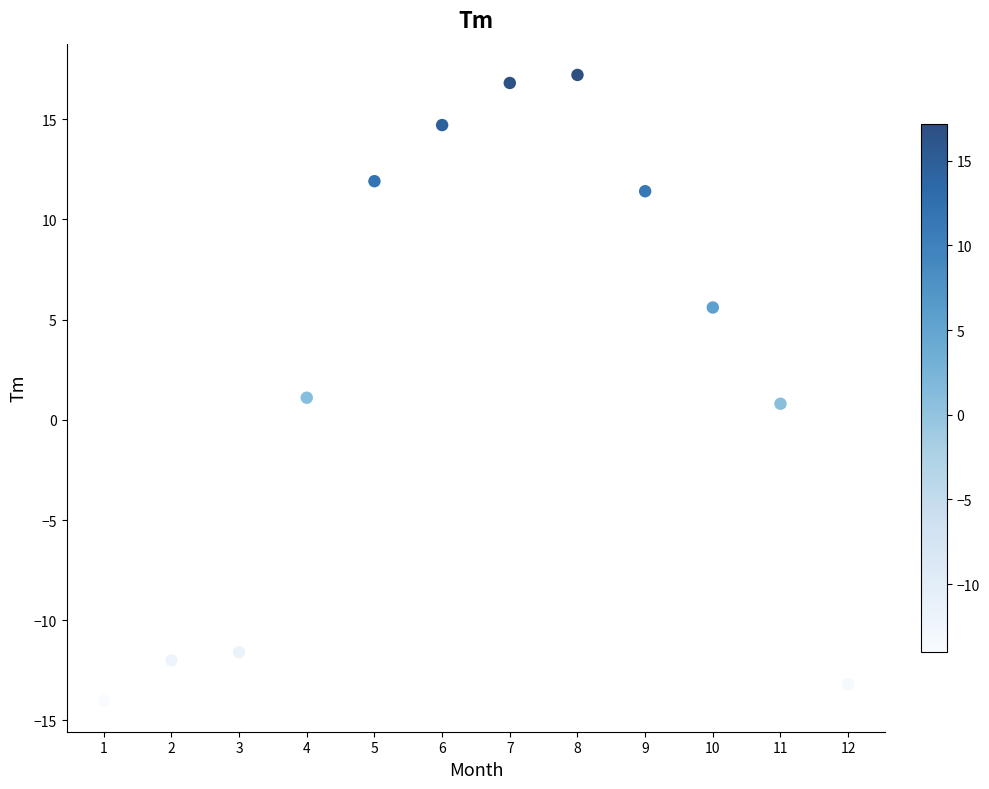

What is the average Y value?

2.4